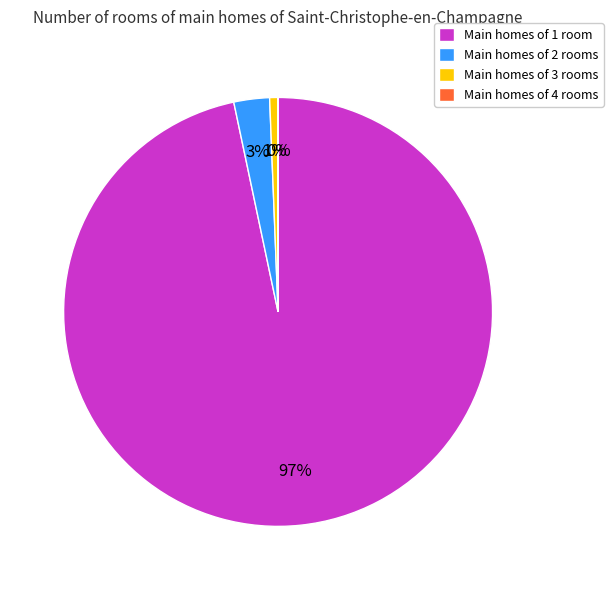

The Main homes of 1 room slice represents 97% of the pie. True or false?

True